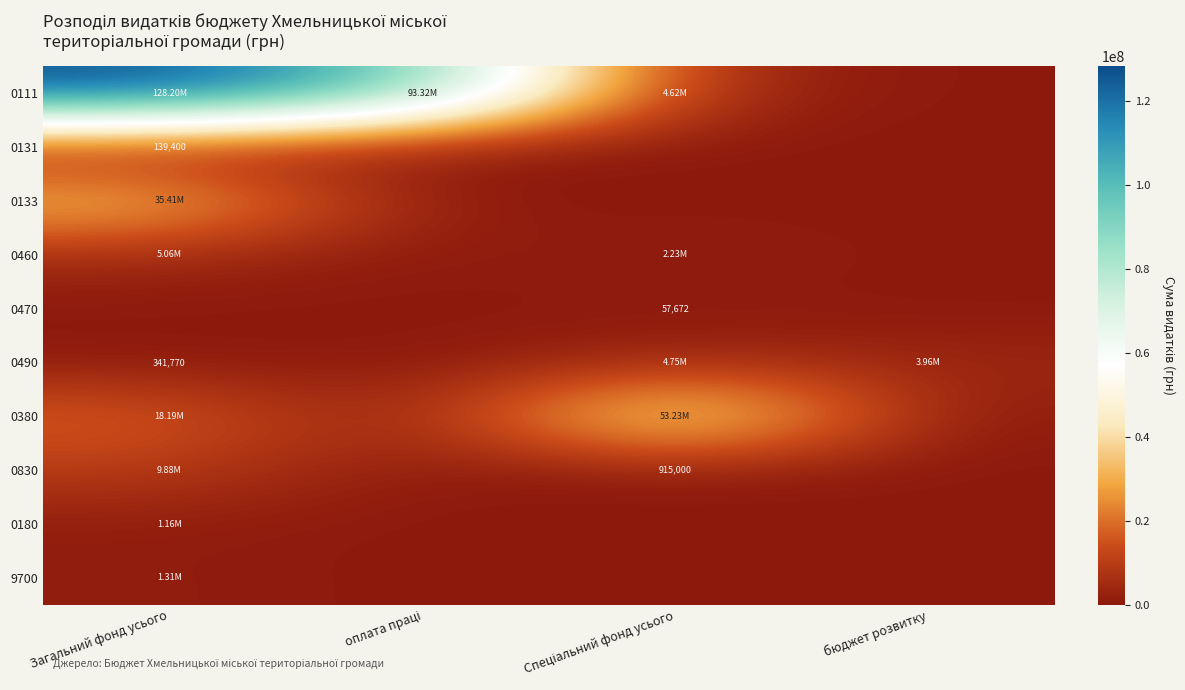

At which category does the chart reach its peak across all series?

Загальний фонд усього